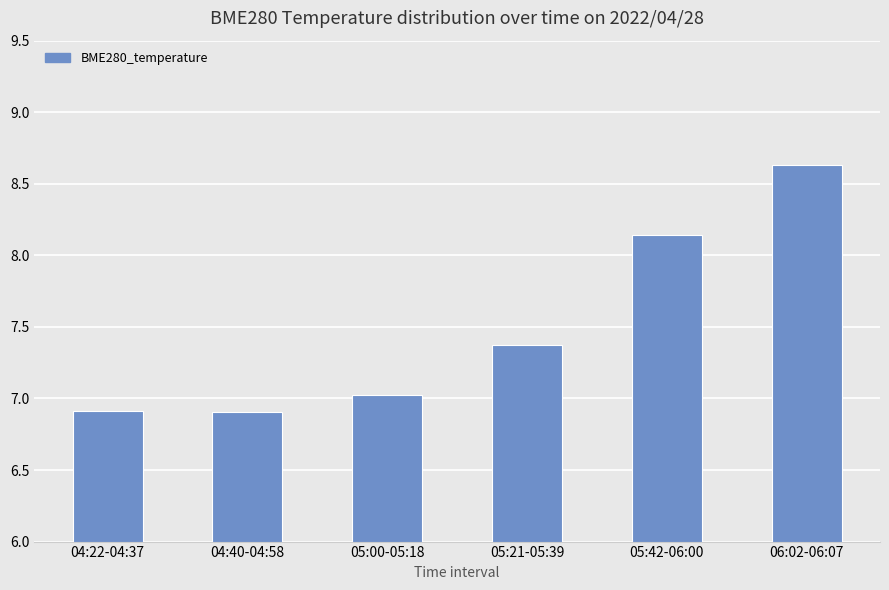

What is the change in value from 05:00-05:18 to 06:02-06:07?

+1.6